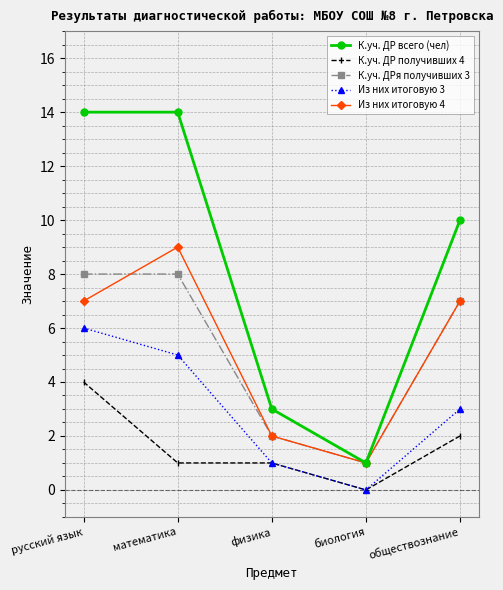

What position from the left is биология?

4